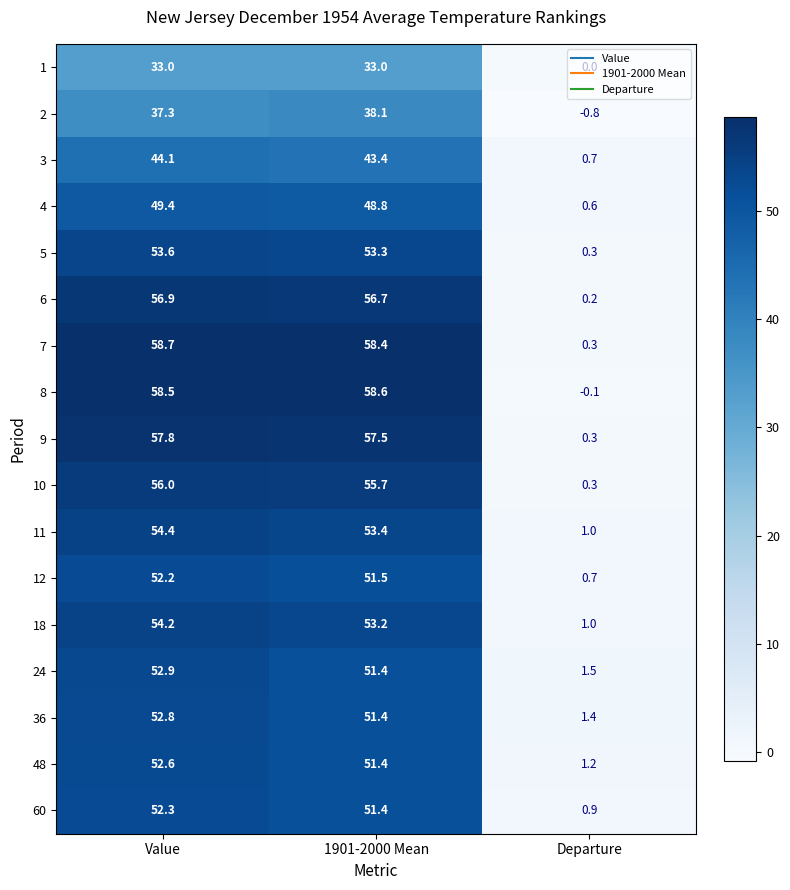

Count the number of data series in this chart.

17